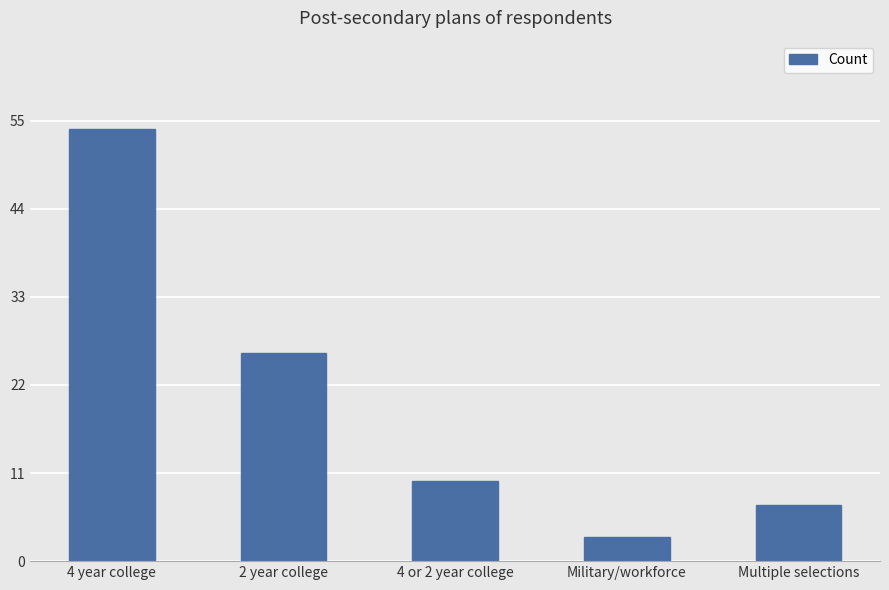

Rank the categories by value from lowest to highest.

Military/workforce, Multiple selections, 4 or 2 year college, 2 year college, 4 year college